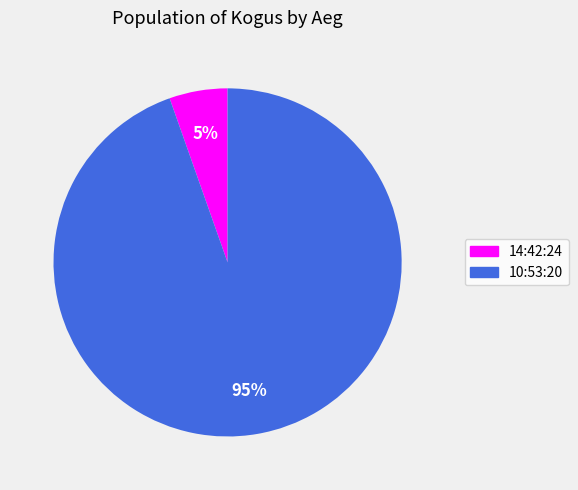

Between 14:42:24 and 10:53:20, which is larger?

10:53:20